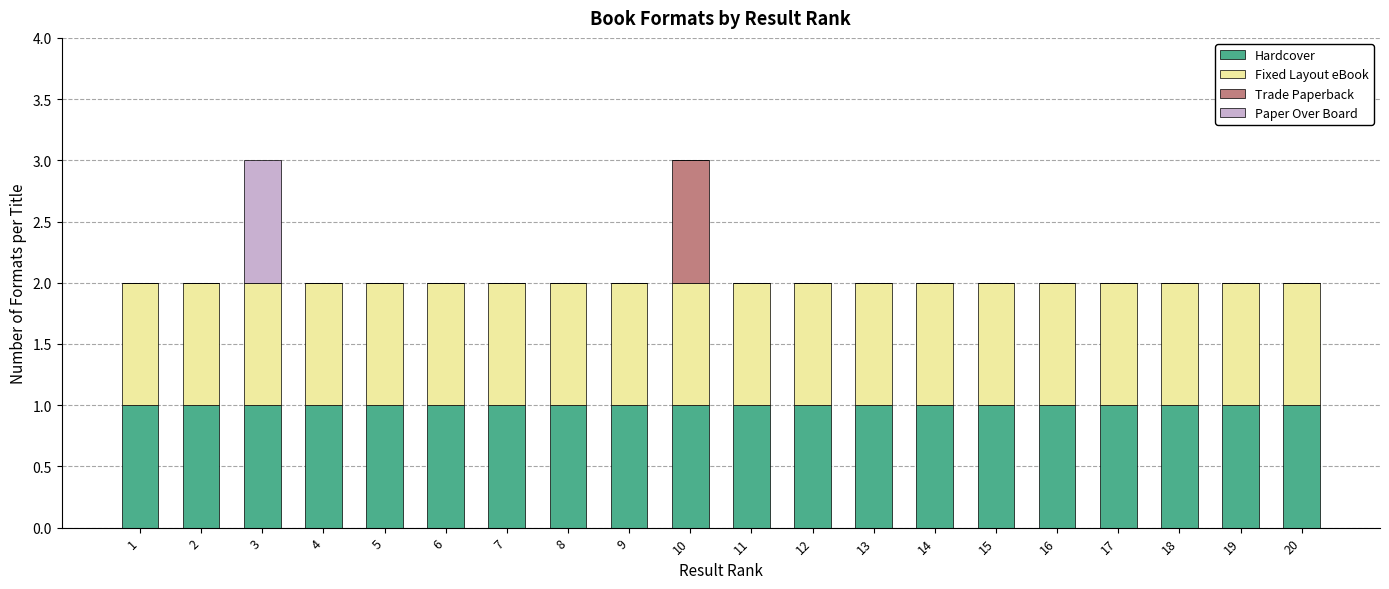

The value of Hardcover at 1 is 1. True or false?

True